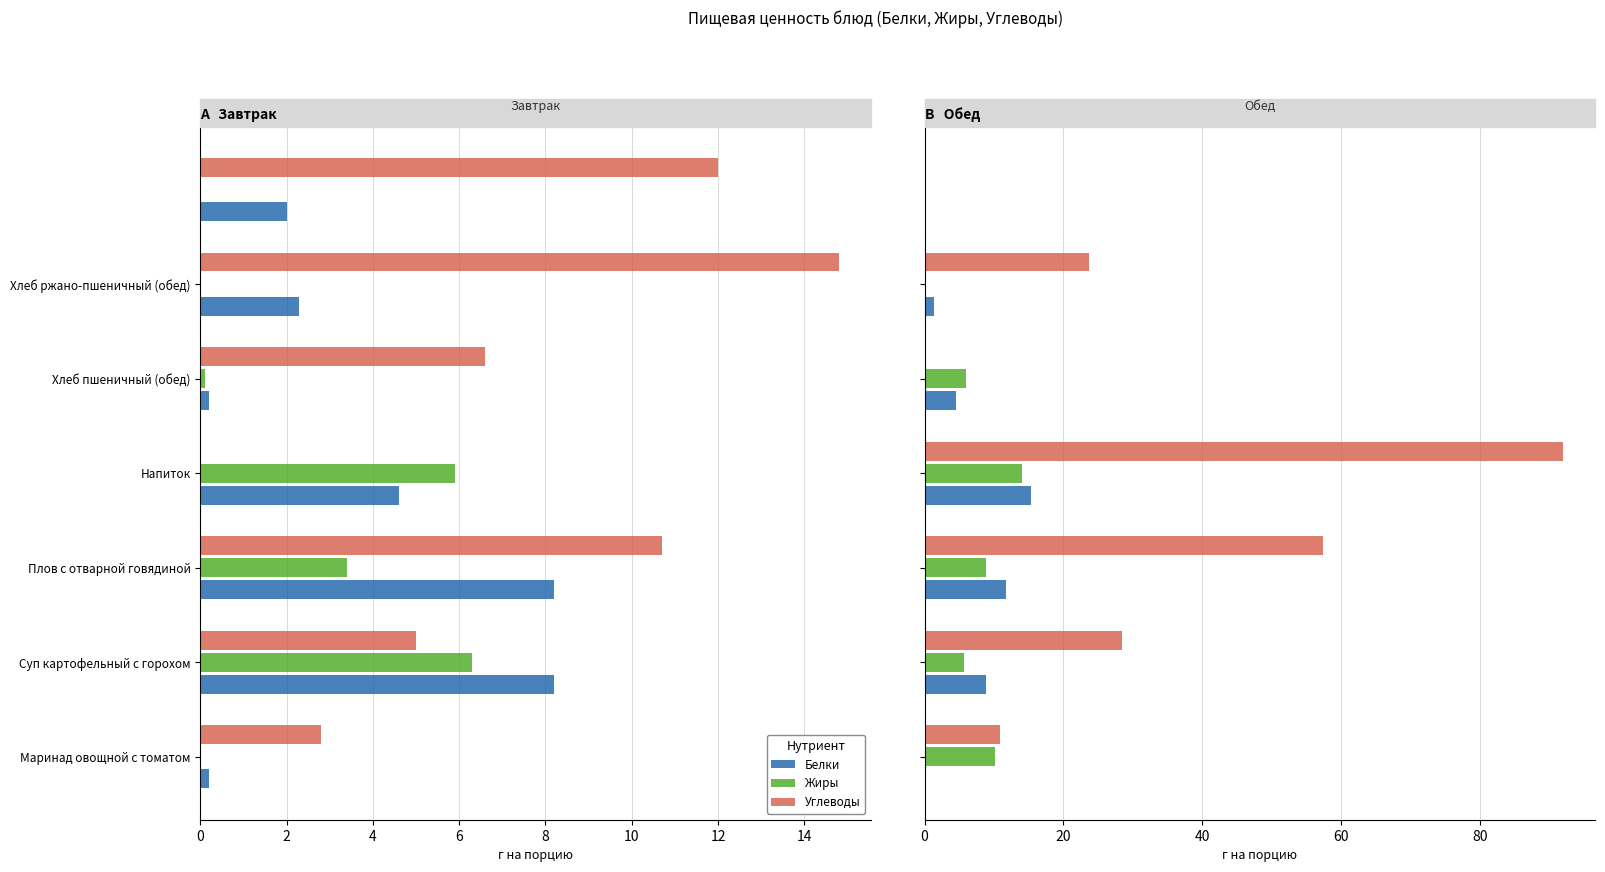

What are all the series names shown in the legend?

Белки, Жиры, Углеводы